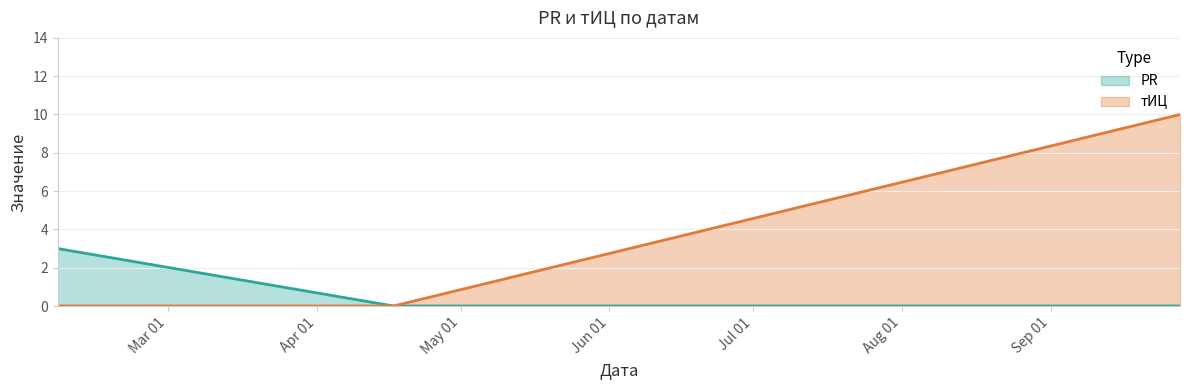

Where is PR nearest to the value 1?

2016-04-17